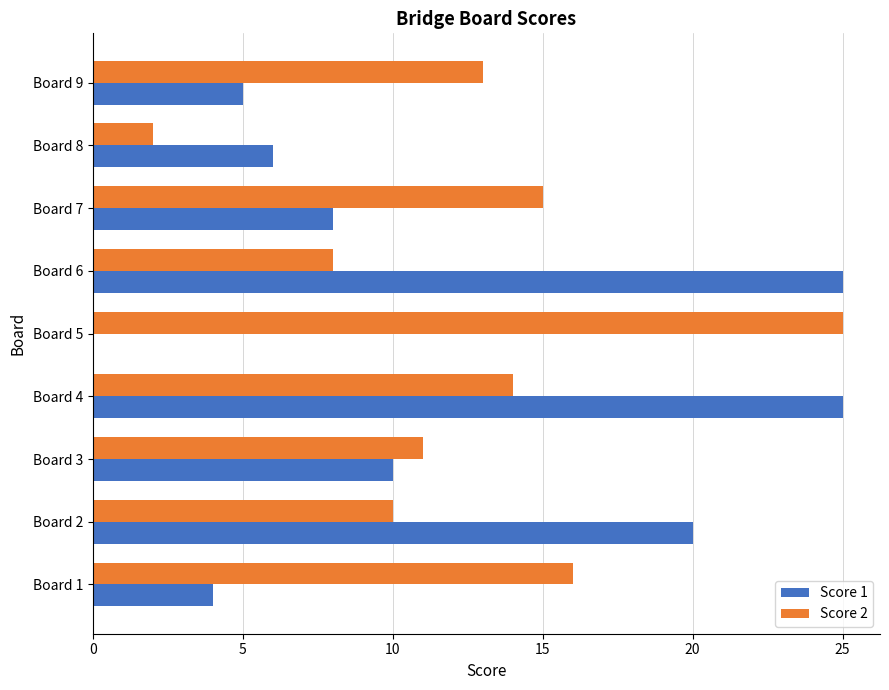

Which series has the largest total across all categories?

Score 2